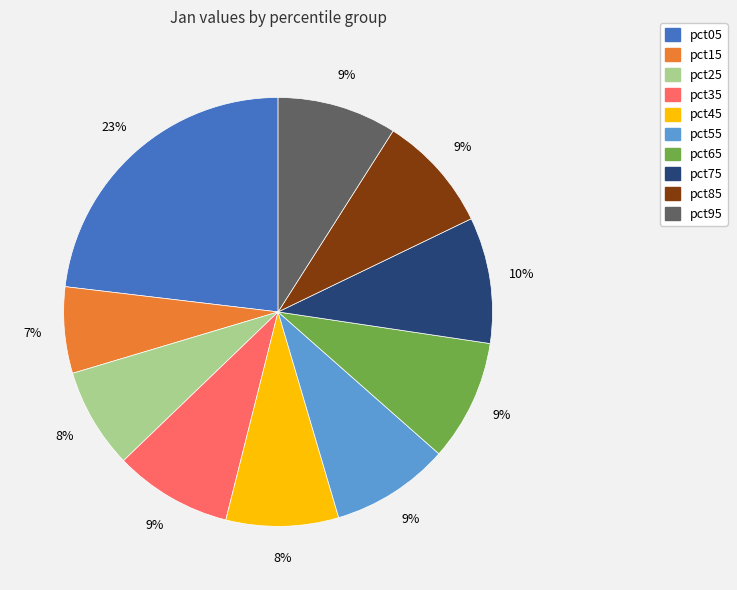

Between pct15 and pct55, which is larger?

pct55